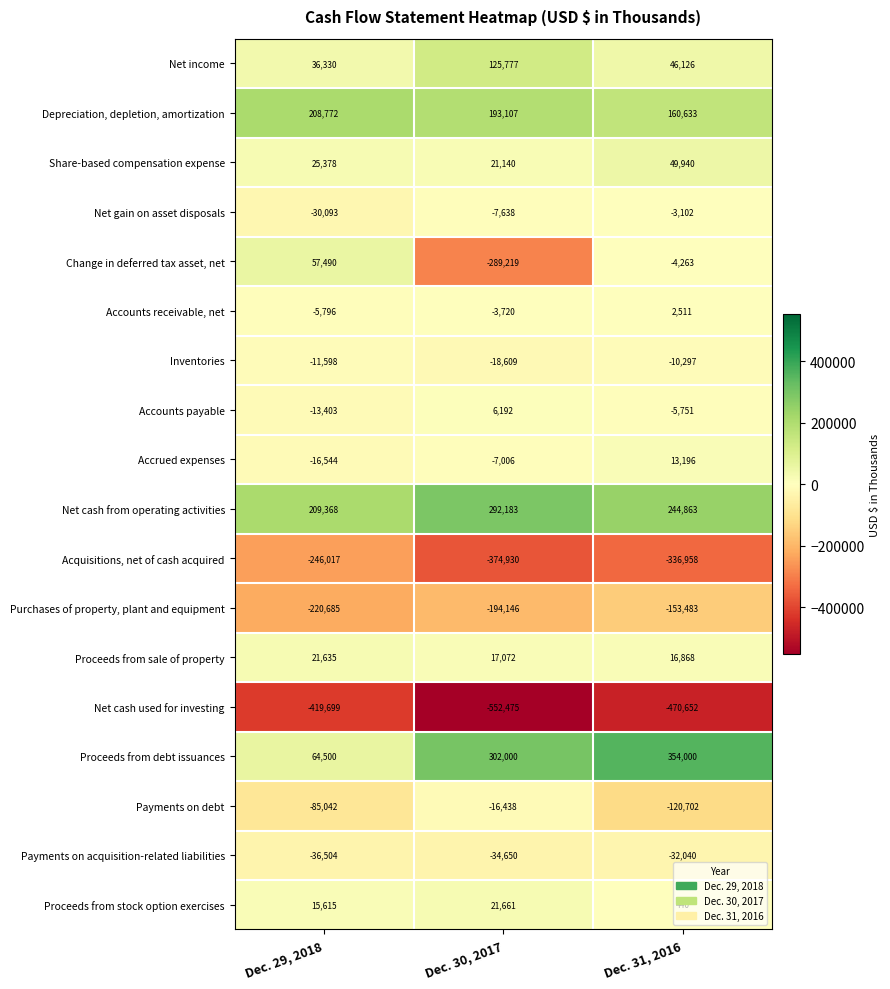

How many Payments on acquisition-related liabilities values are between -36504 and -32040?

3